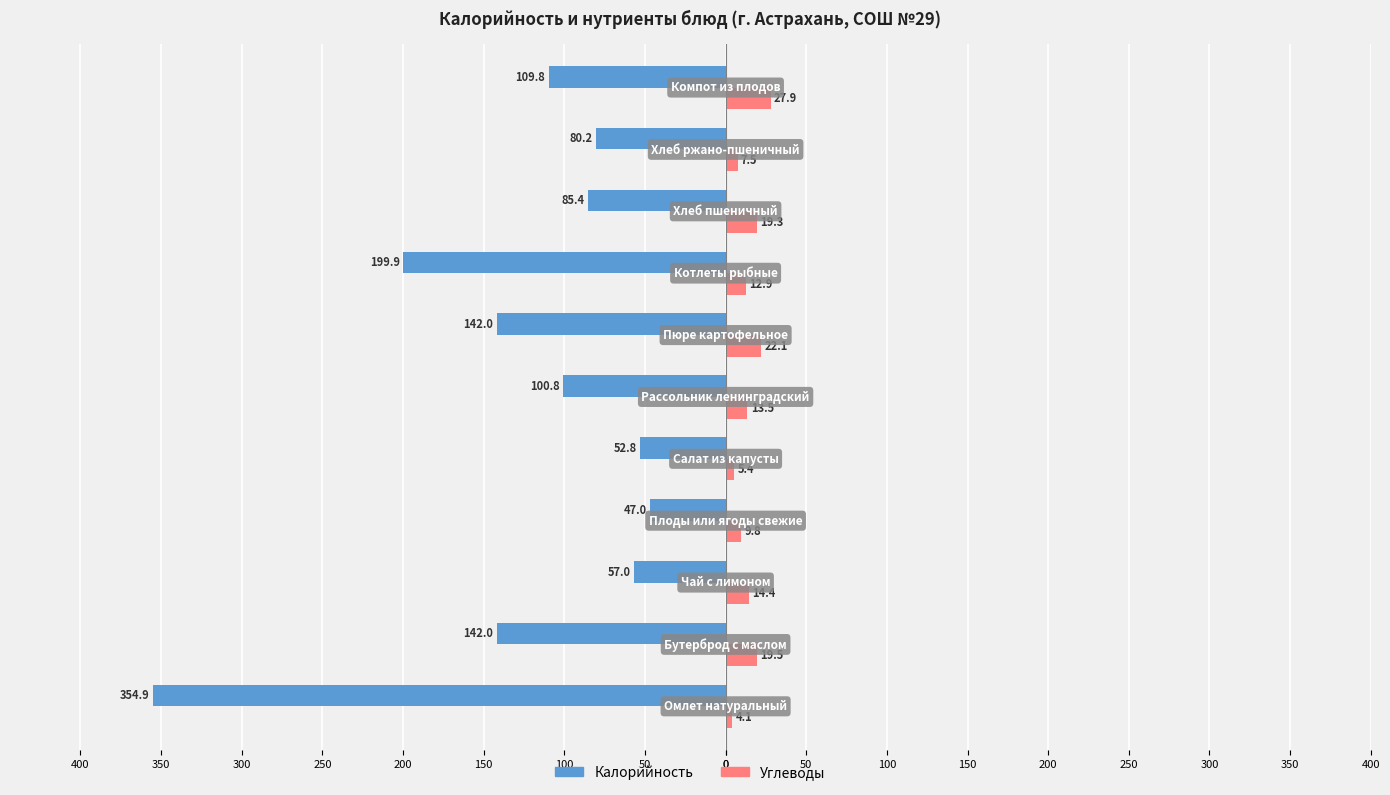

What are all the series names shown in the legend?

Калорийность, Углеводы